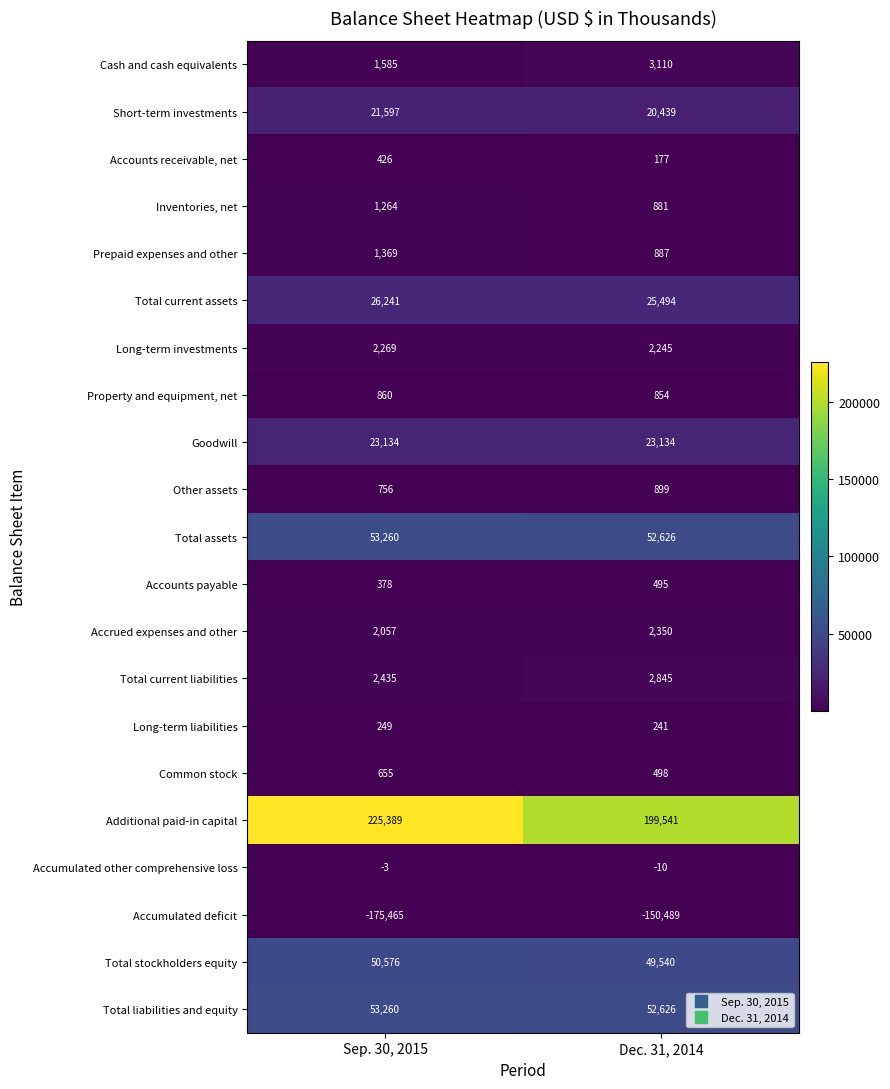

What is the sum of all Other assets values?

1655